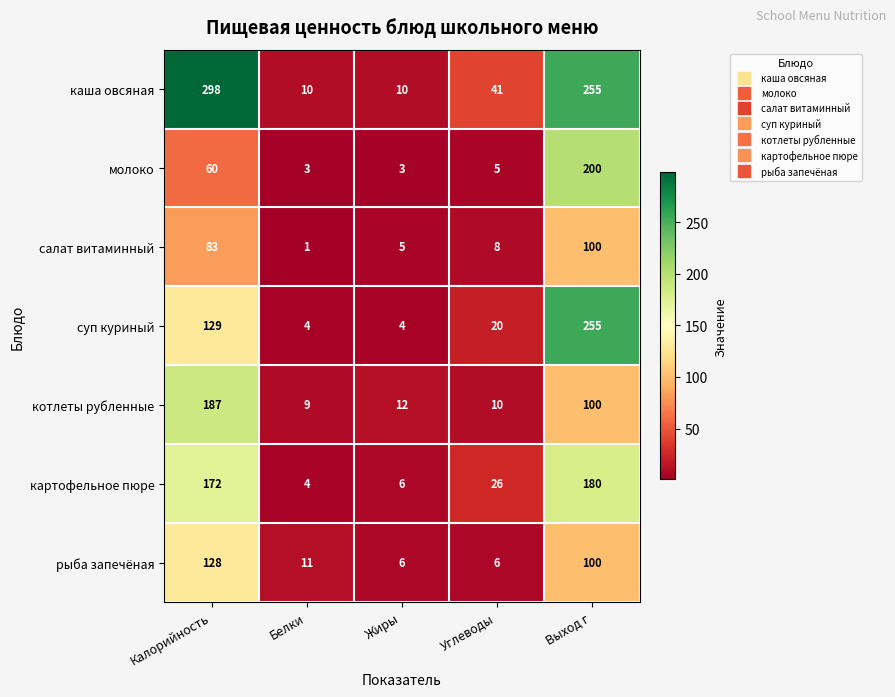

What is the difference between the котлеты рубленные values at Выход г and Белки?

91